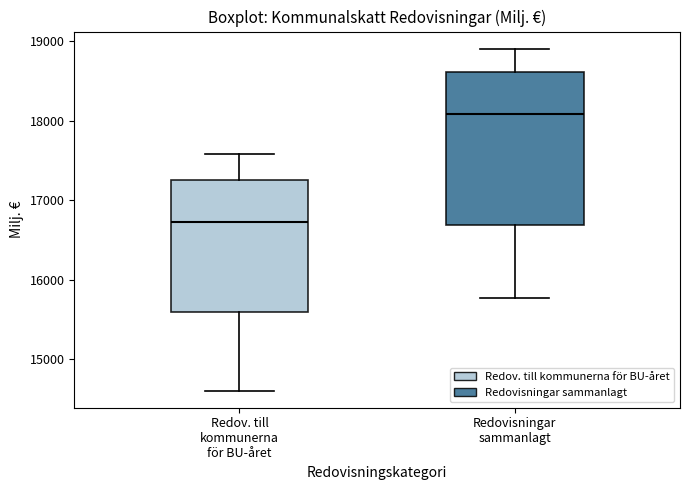

Reading left to right, transcribe this box plot: for each box, give where its median line is, the range the box spans, and where its two whiskers end, as read against the y-axis. The values are not printed on the chart, so give them approximately, as read against the axis.

Redov. till kommunerna för BU-året: median 16700, box 15600 to 17300, whiskers 14600 to 17600
Redovisningar sammanlagt: median 18100, box 16700 to 18600, whiskers 15800 to 18900